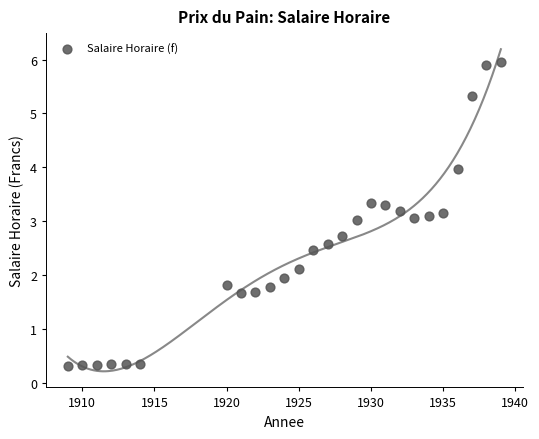

What is the range of X values (max minus min)?

30.0